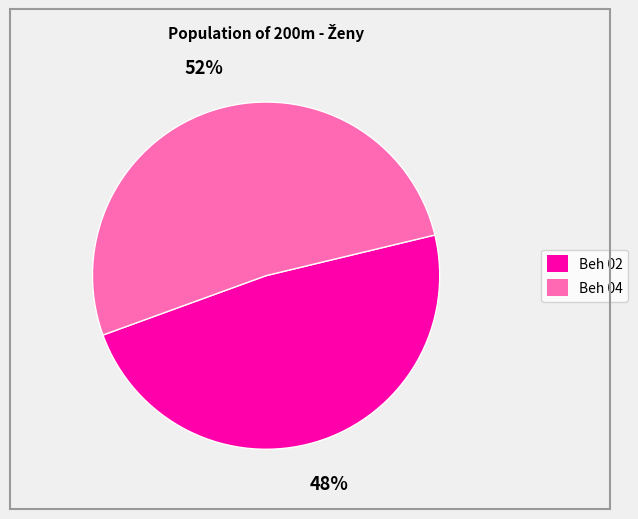

To the nearest percent, what is the difference between the largest and smallest slice percentages?

4%